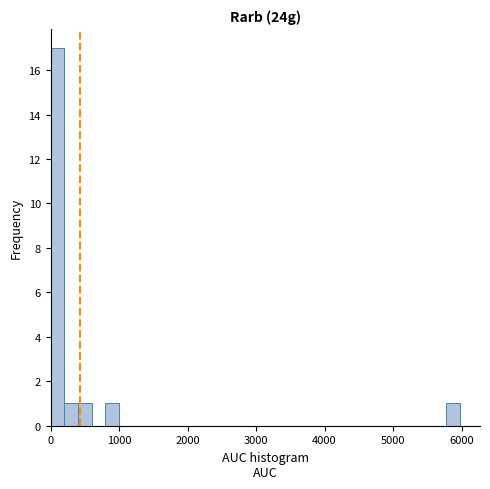

Read against the x-axis, roughly where is the centre of the tallest bar?

100